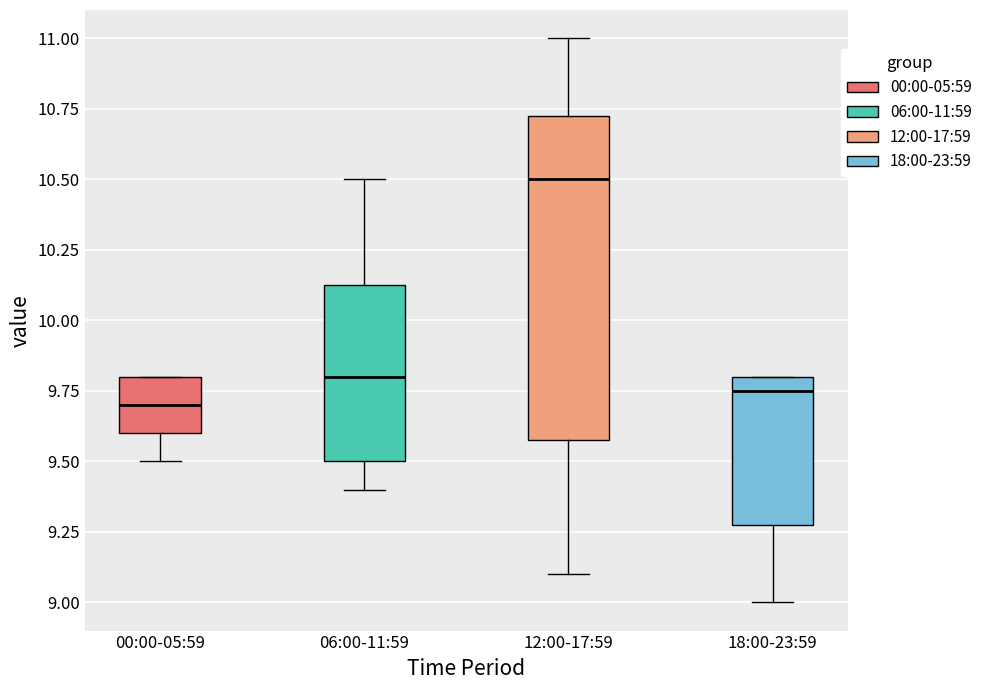

Where is the upper edge of the box for 00:00-05:59 on the y-axis? The values are not printed on the chart, so give them approximately, as read against the axis.

9.80